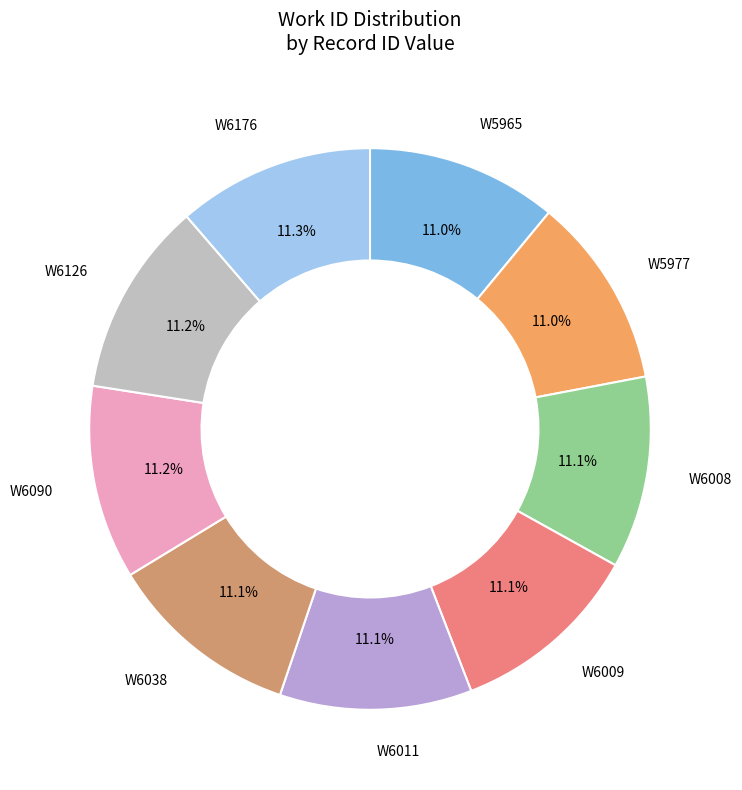

Is there a majority slice in this chart?

No